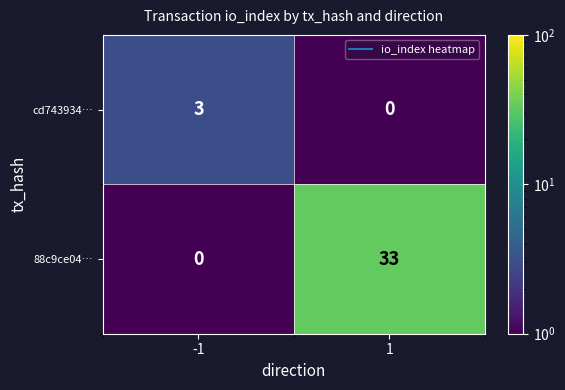

Rank the series at -1 from highest to lowest value.

cd743934…, 88c9ce04…